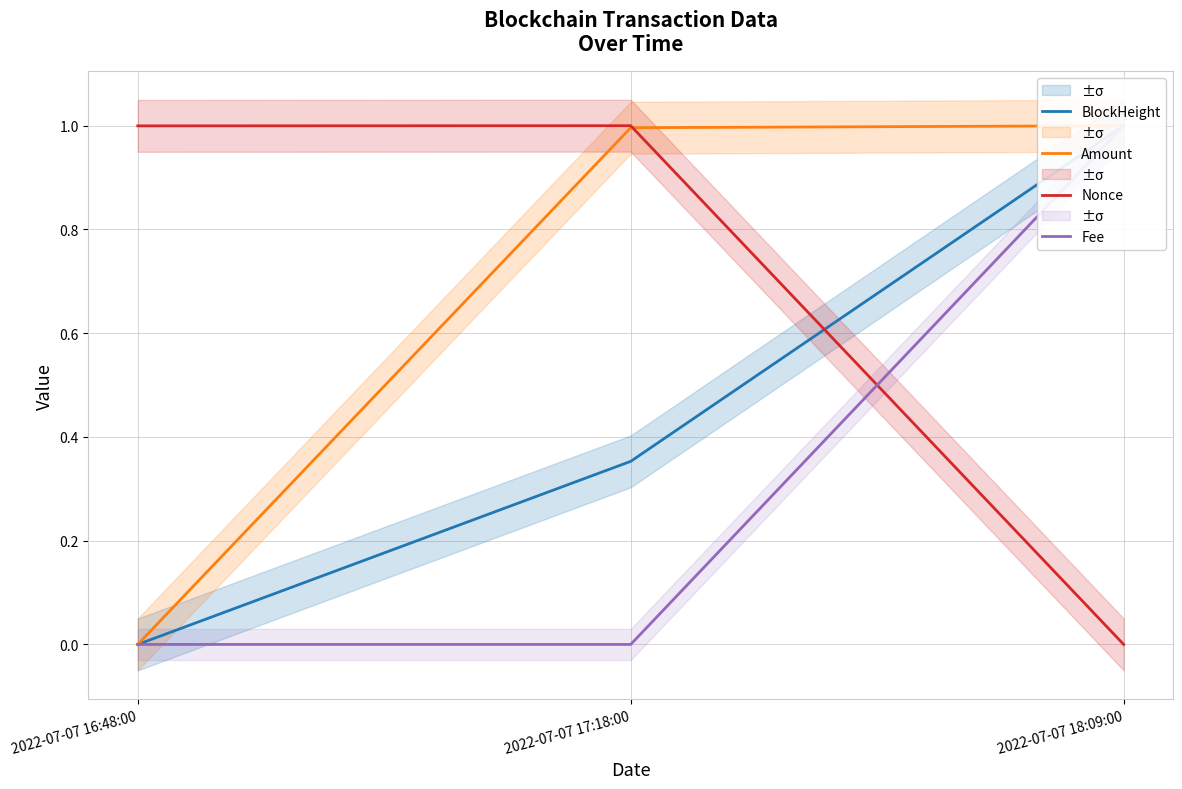

The value of Amount at 2022-07-07 17:18:00 is 0.3. True or false?

False